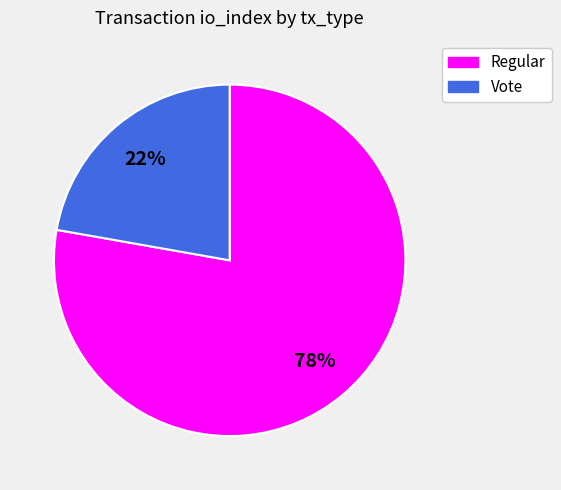

How many segments does this pie chart have?

2